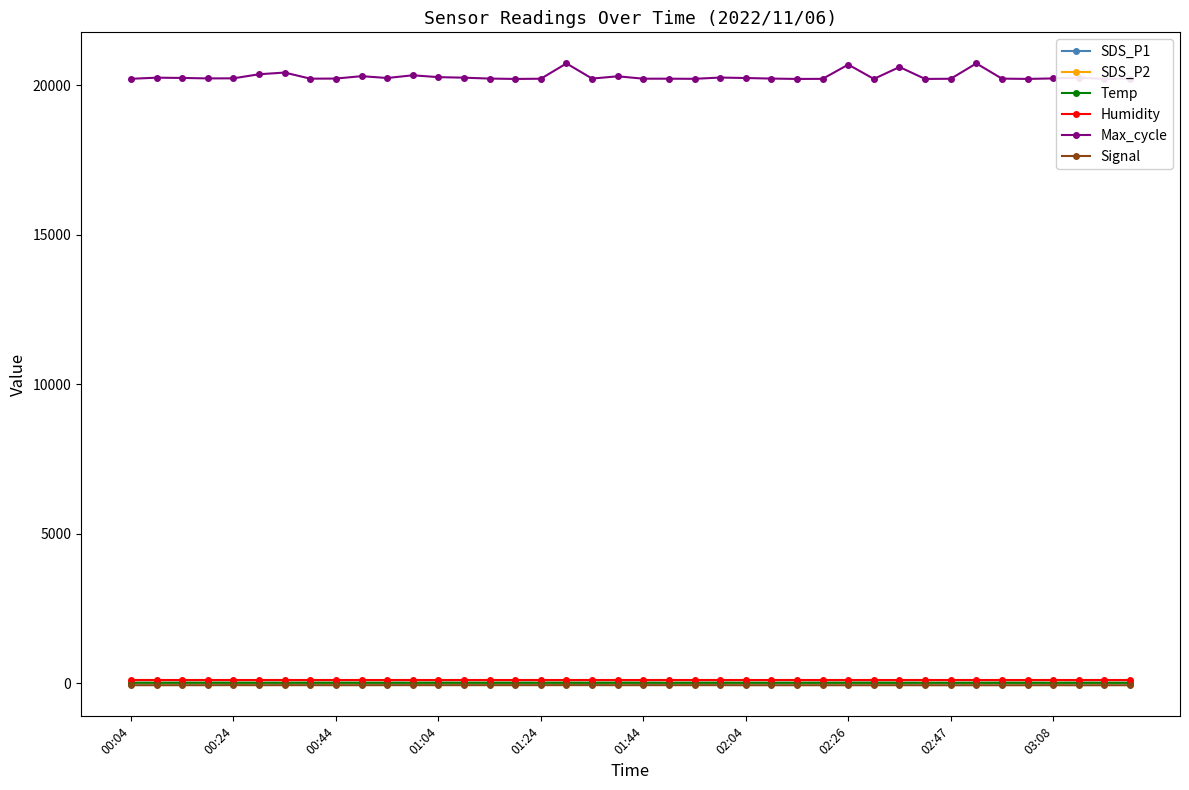

What is the value of the Max_cycle point at the 16th from the left?

20215.0